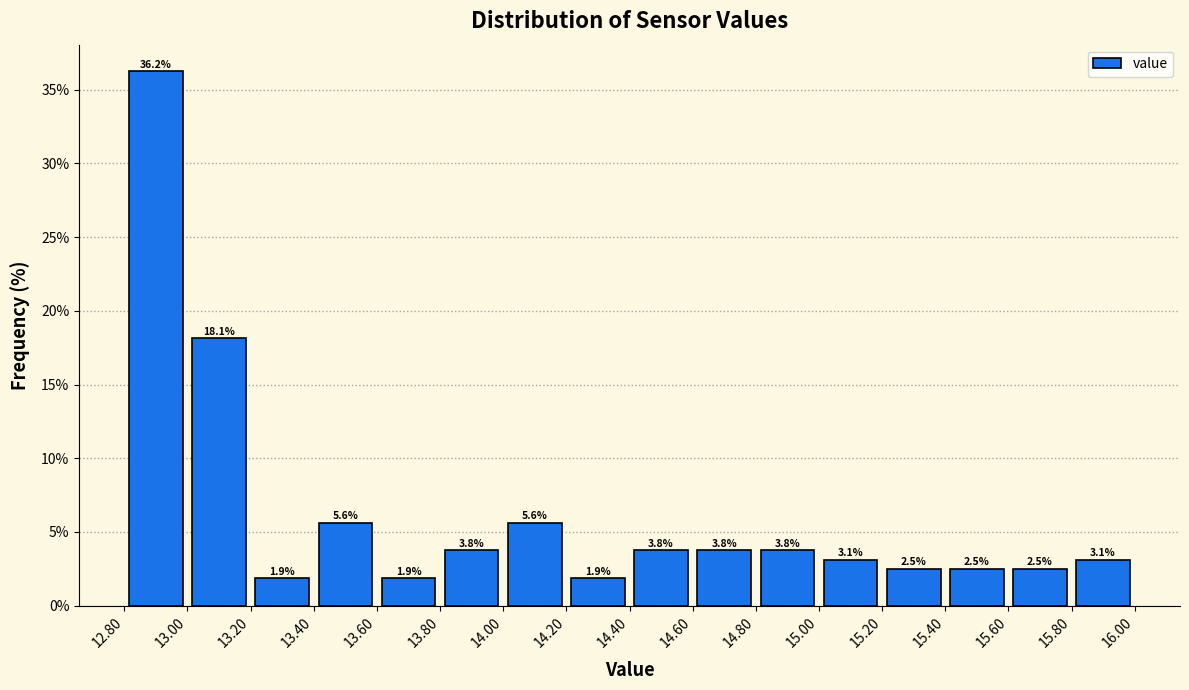

Reading left to right, transcribe this chart: for each bar, give the range it covers on the x-axis and its height.

12.80 to 13.00: 36.2
13.00 to 13.20: 18.1
13.20 to 13.40: 1.9
13.40 to 13.60: 5.6
13.60 to 13.80: 1.9
13.80 to 14.00: 3.8
14.00 to 14.20: 5.6
14.20 to 14.40: 1.9
14.40 to 14.60: 3.8
14.60 to 14.80: 3.8
14.80 to 15.00: 3.8
15.00 to 15.20: 3.1
15.20 to 15.40: 2.5
15.40 to 15.60: 2.5
15.60 to 15.80: 2.5
15.80 to 16.00: 3.1